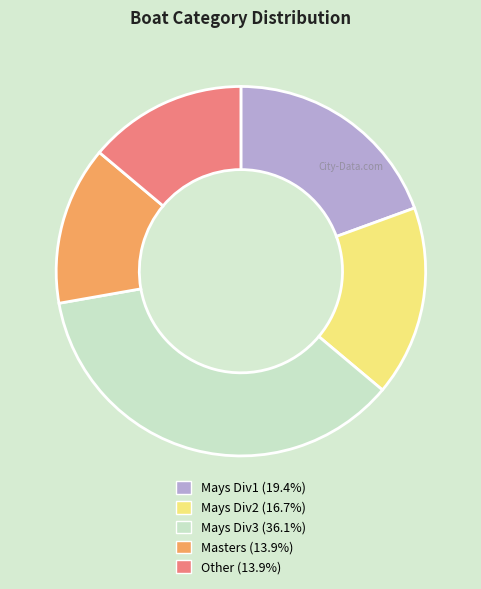

Is there a majority slice in this chart?

No